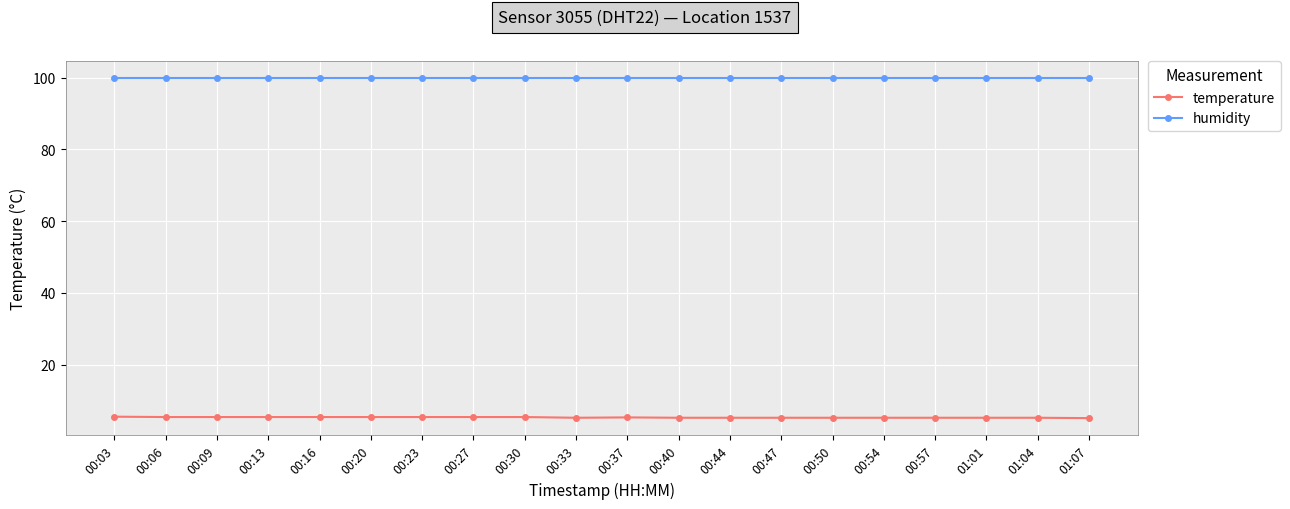

What is the minimum value shown in the chart?

5.1